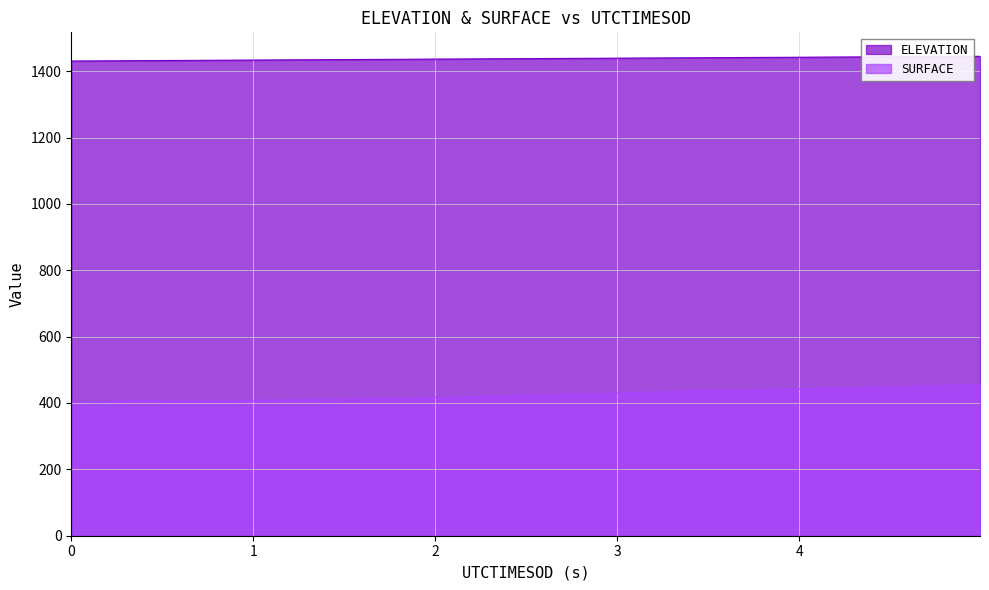

What is the smallest value displayed?

401.6